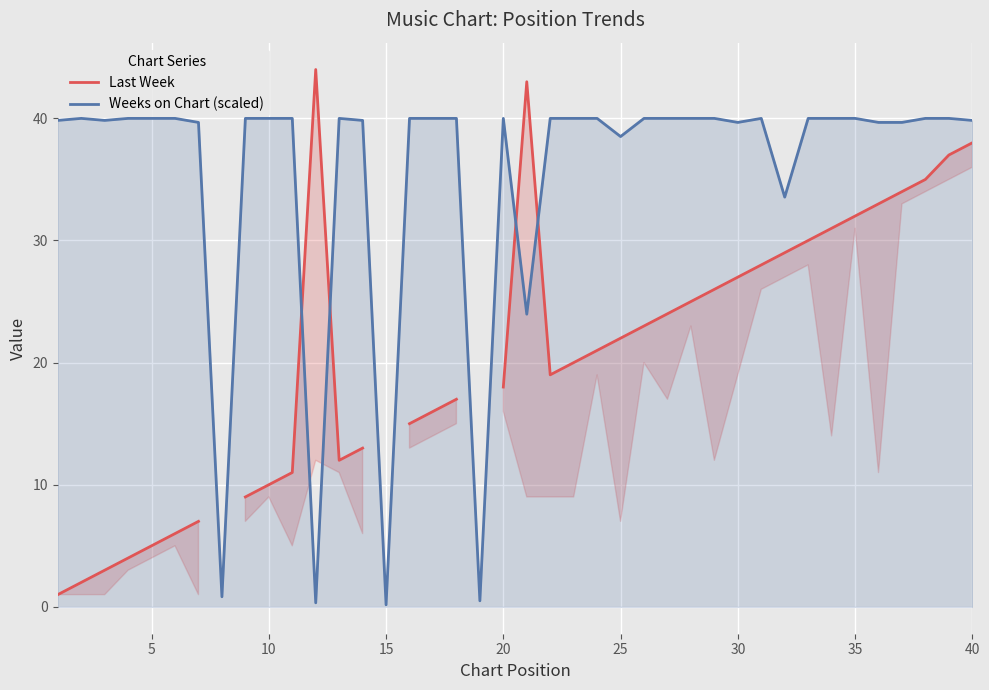

List the series in order of their overall mean, lowest first.

Last Week, Weeks on Chart (scaled)